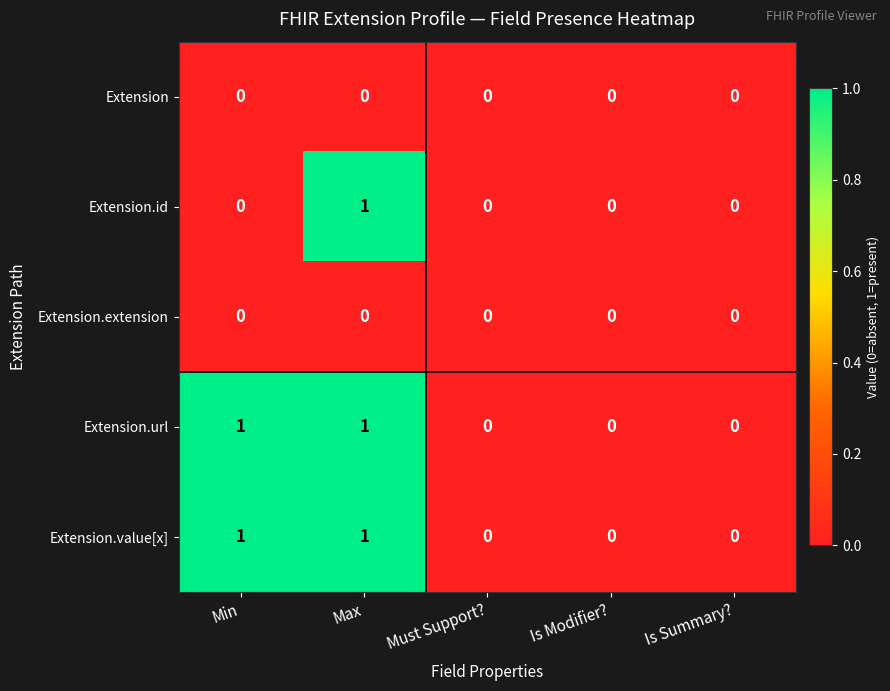

True or false: Extension.extension has a value of 0 at Is Summary?.

True